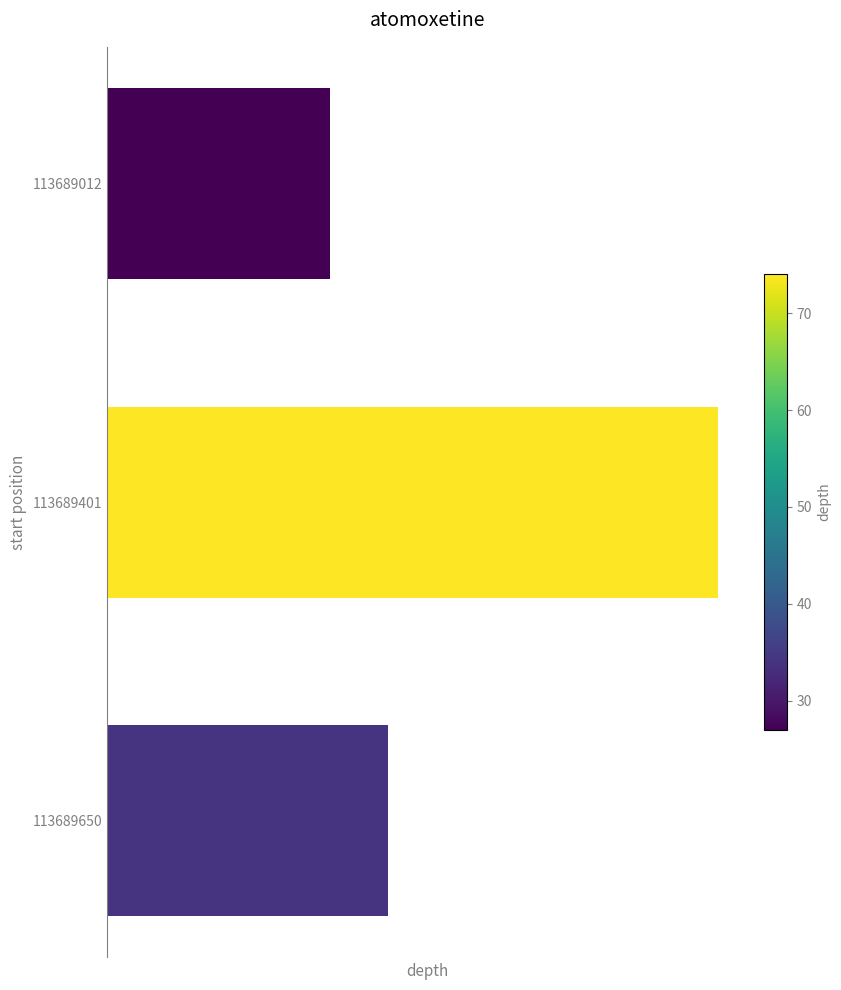

How many data points are less than 34?

1